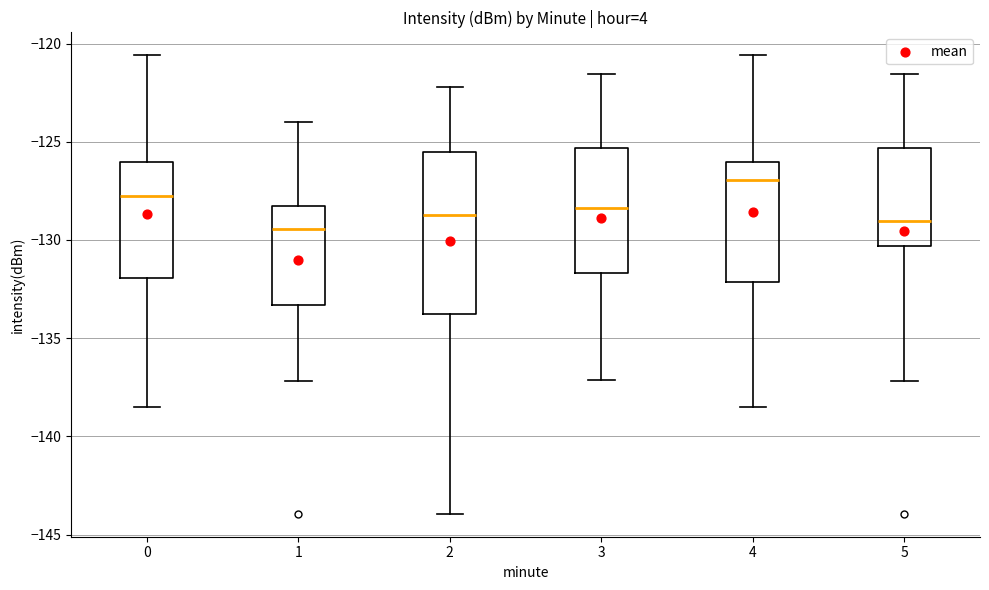

Reading left to right, transcribe this box plot: for each box, give where its median line is, the range the box spans, and where its two whiskers end, as read against the y-axis. The values are not printed on the chart, so give them approximately, as read against the axis.

0: median -128.0, box -132.0 to -126.0, whiskers -138.5 to -120.5
1: median -129.5, box -133.5 to -128.5, whiskers -137.0 to -124.0
2: median -128.5, box -133.5 to -125.5, whiskers -144.0 to -122.0
3: median -128.5, box -131.5 to -125.5, whiskers -137.0 to -121.5
4: median -127.0, box -132.0 to -126.0, whiskers -138.5 to -120.5
5: median -129.0, box -130.5 to -125.5, whiskers -137.0 to -121.5